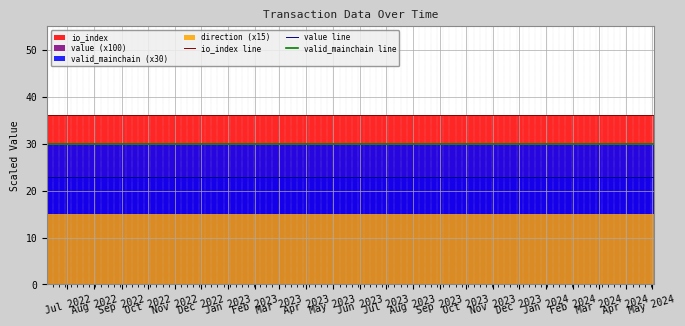

True or false: io_index line and valid_mainchain line intersect in this chart.

False